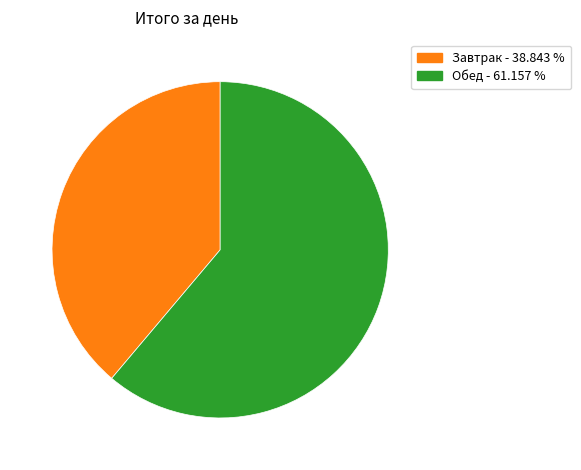

Do Обед and Завтрак together represent more than half of the pie?

Yes